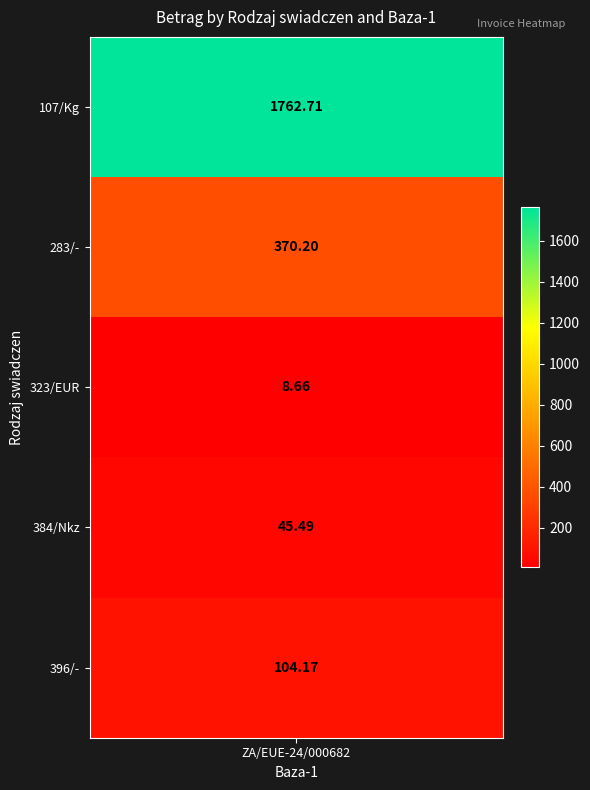

At which category does the chart reach its peak across all series?

107